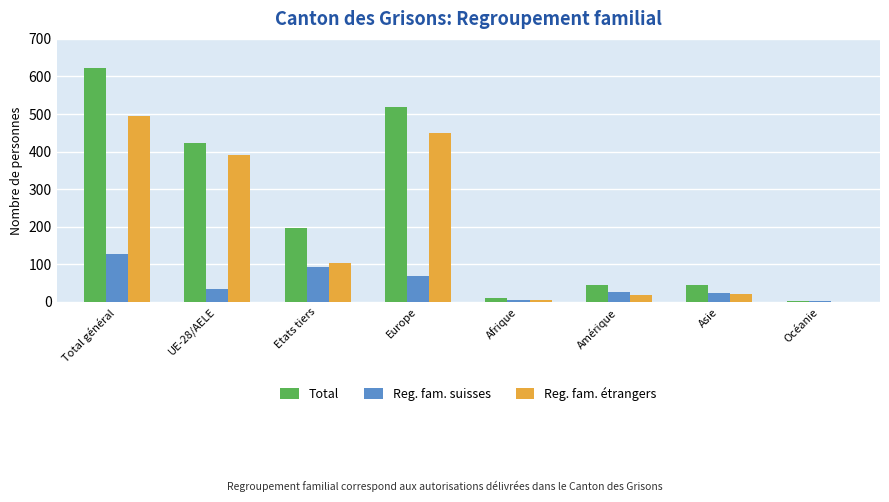

The Total series shows 23 at Asie. True or false?

False